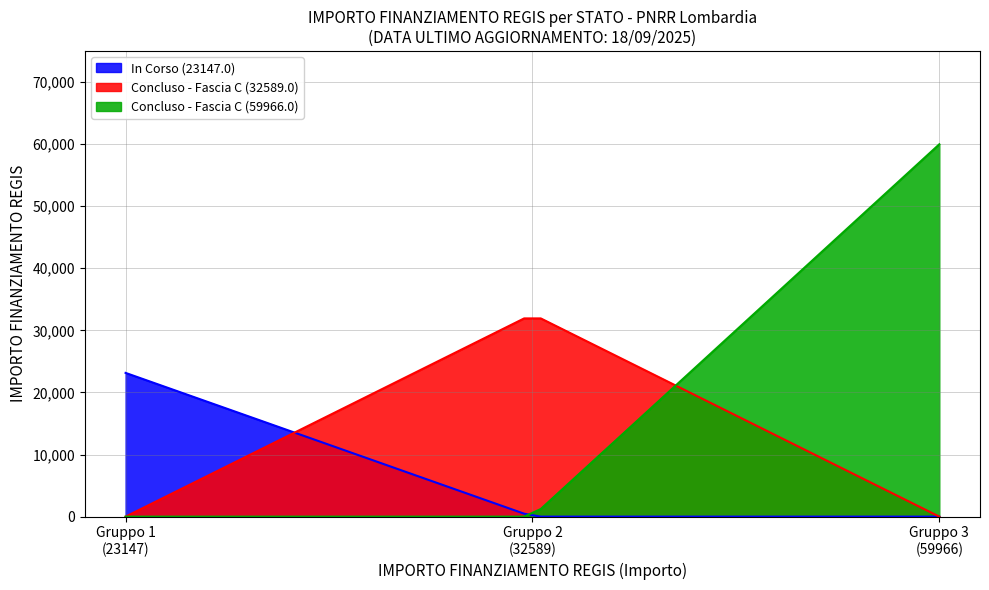

True or false: M1 has more than 1 interior local peaks.

False